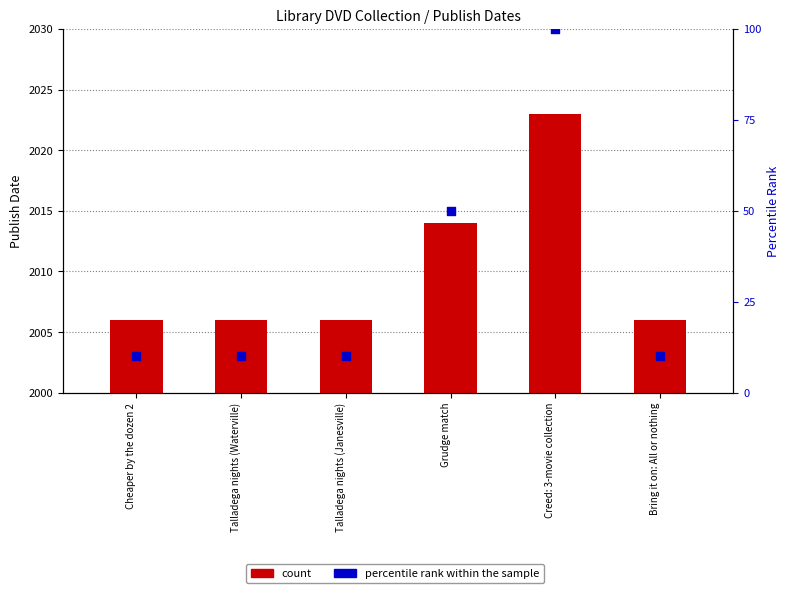

What is the total value across all series at Talladega nights (Waterville)?

2016